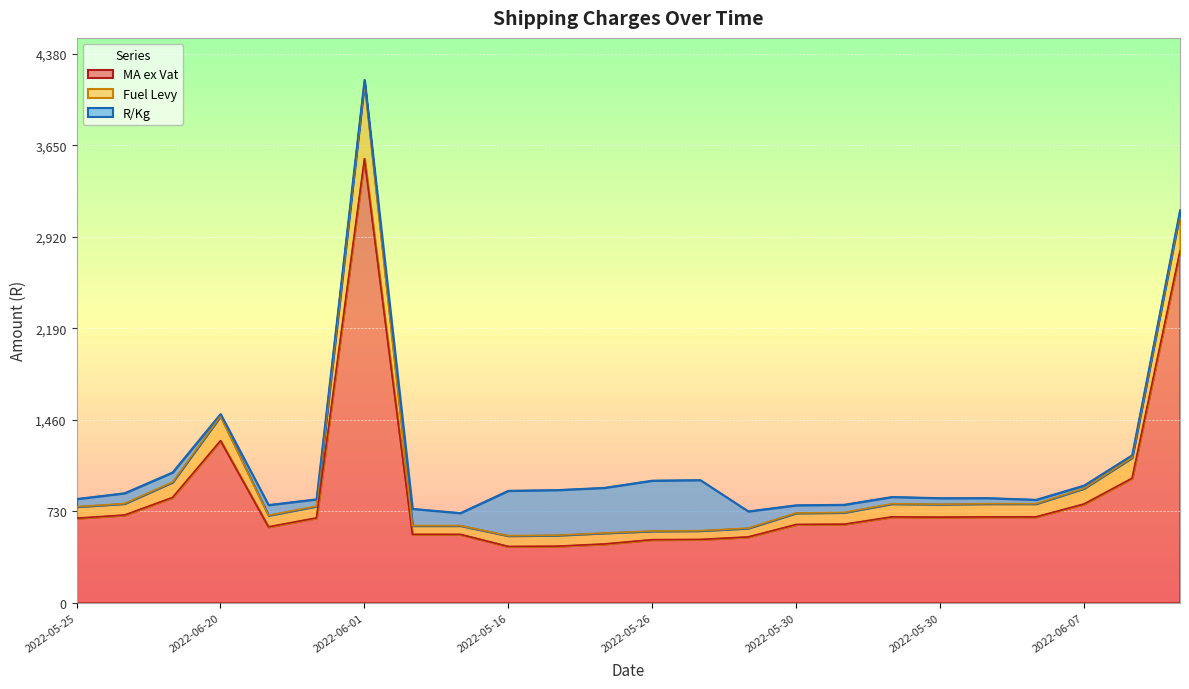

At 2022-06-03, list the series in order from largest to smallest.

MA ex Vat, Fuel Levy, R/Kg